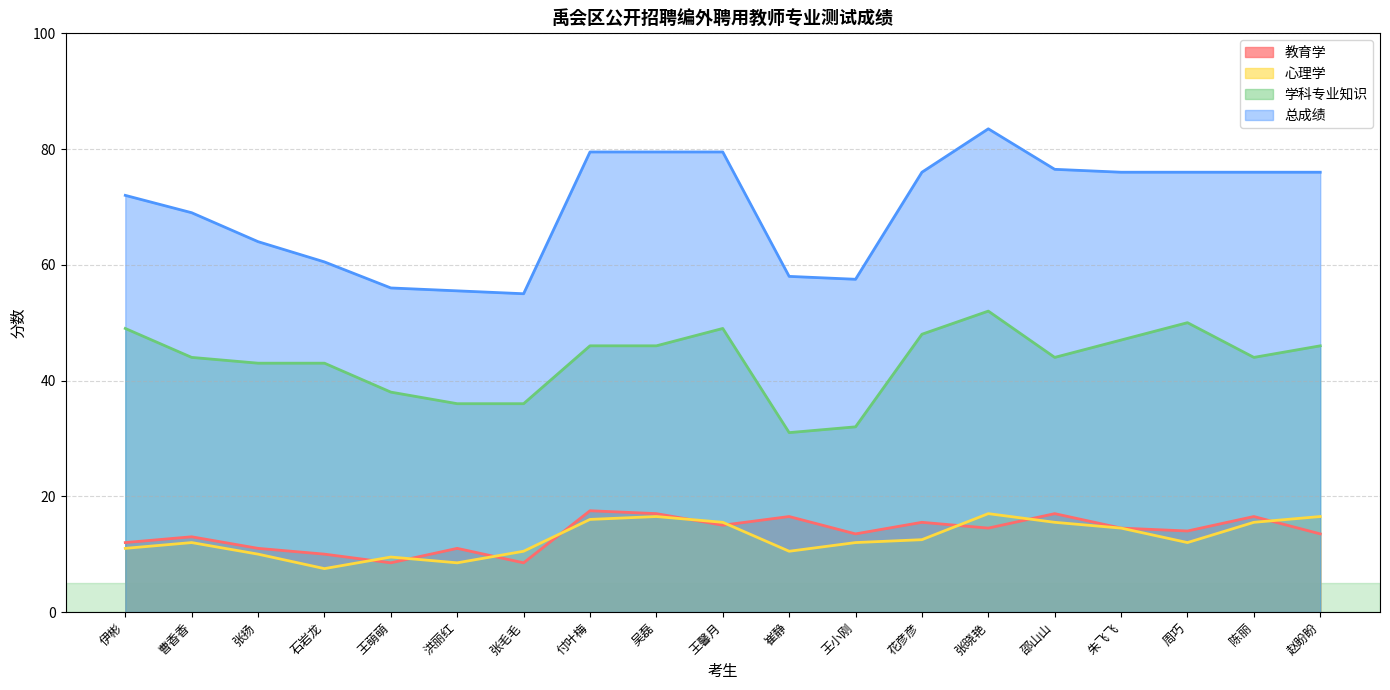

Where is 学科专业知识 nearest to the value 41?

张扬